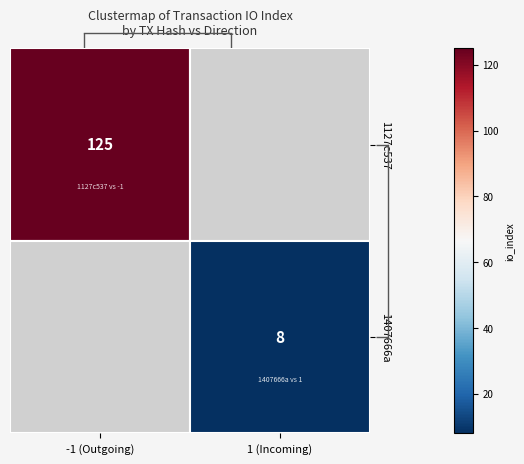

Which series has the widest spread of values?

1127c537